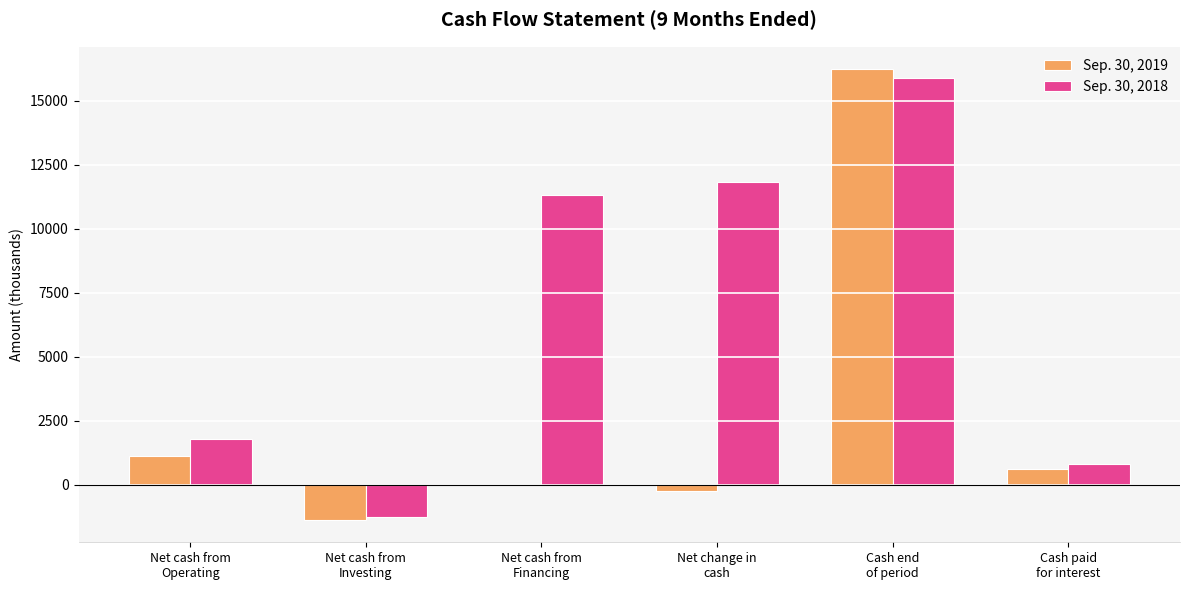

Which series has the largest total across all categories?

Sep. 30, 2018